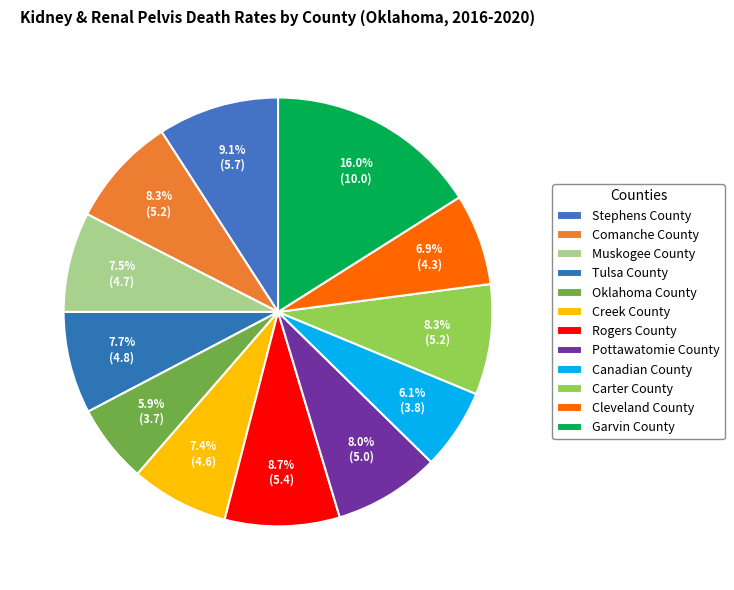

Count the number of slices in the pie.

12